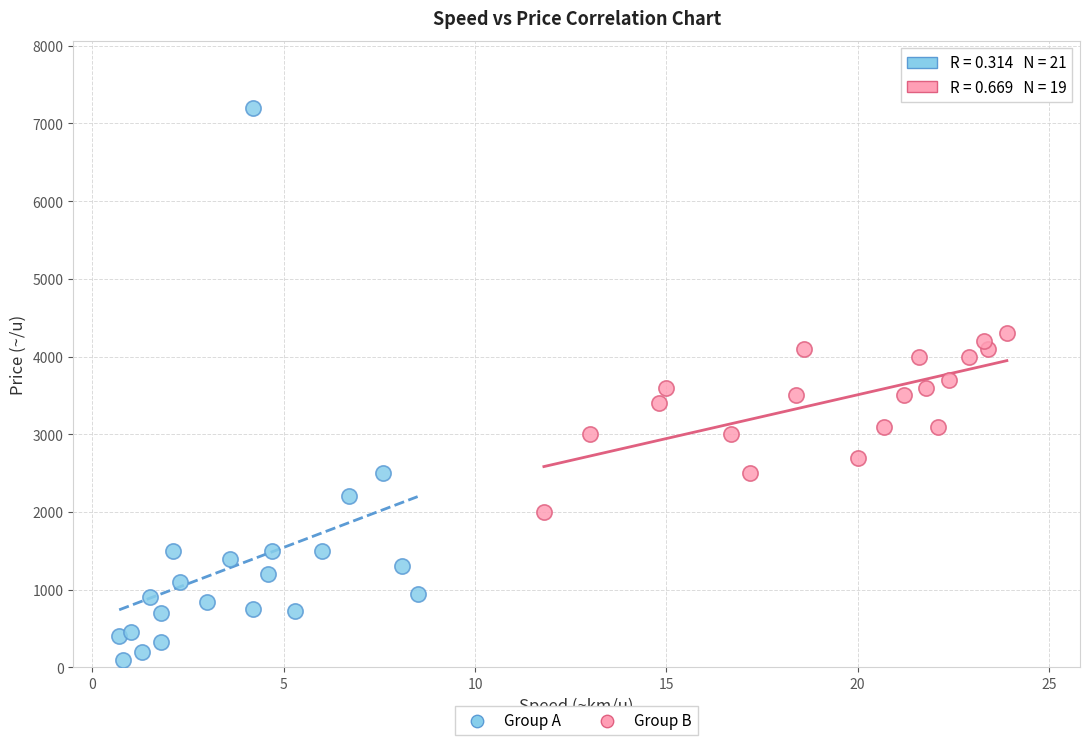

Which series reaches the minimum Y coordinate?

Group A